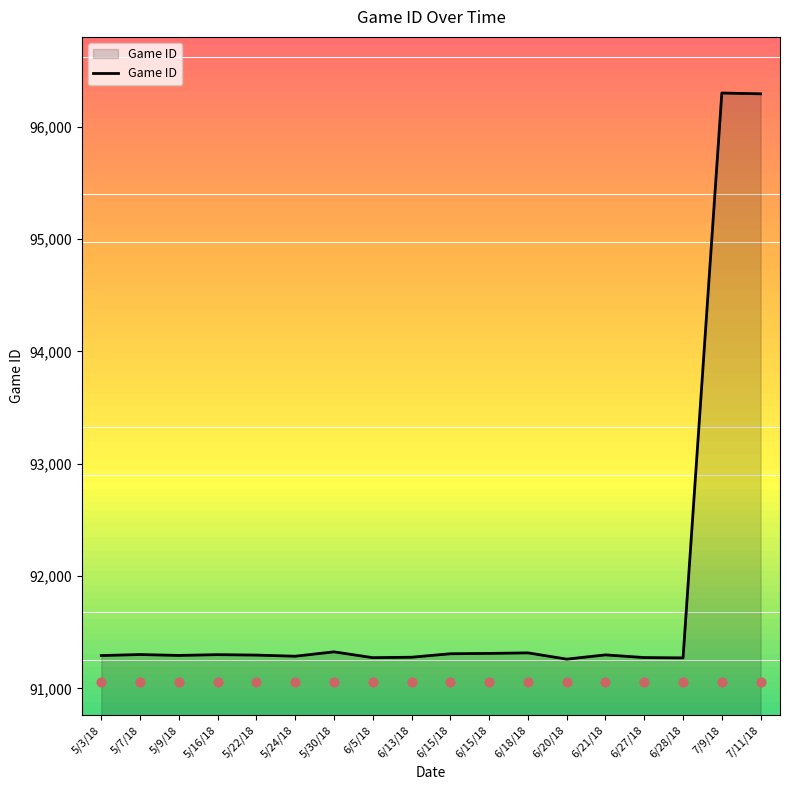

Between 6/15/18 and 6/20/18, which is larger?

6/15/18